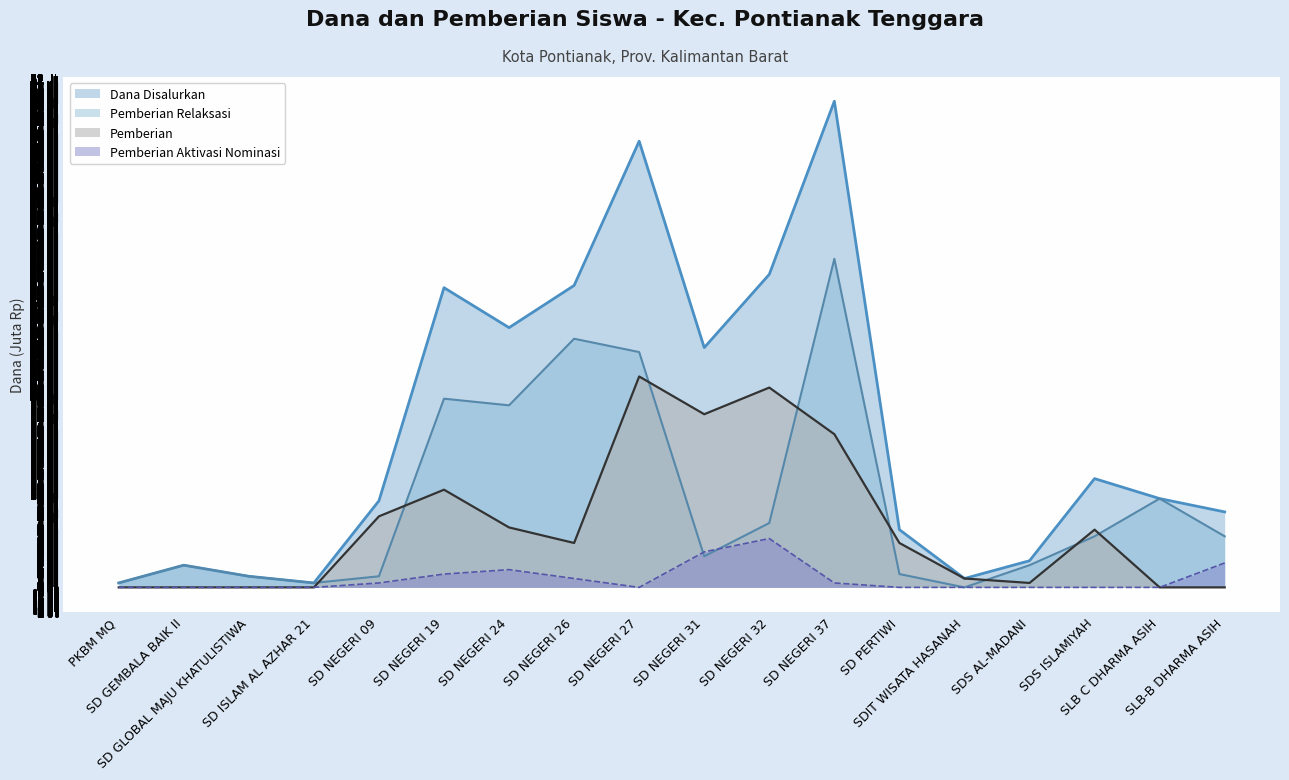

At SLB C DHARMA ASIH, list the series in order from smallest to largest.

Pemberian, Pemberian Aktivasi Nominasi, Dana Disalurkan, Pemberian Relaksasi